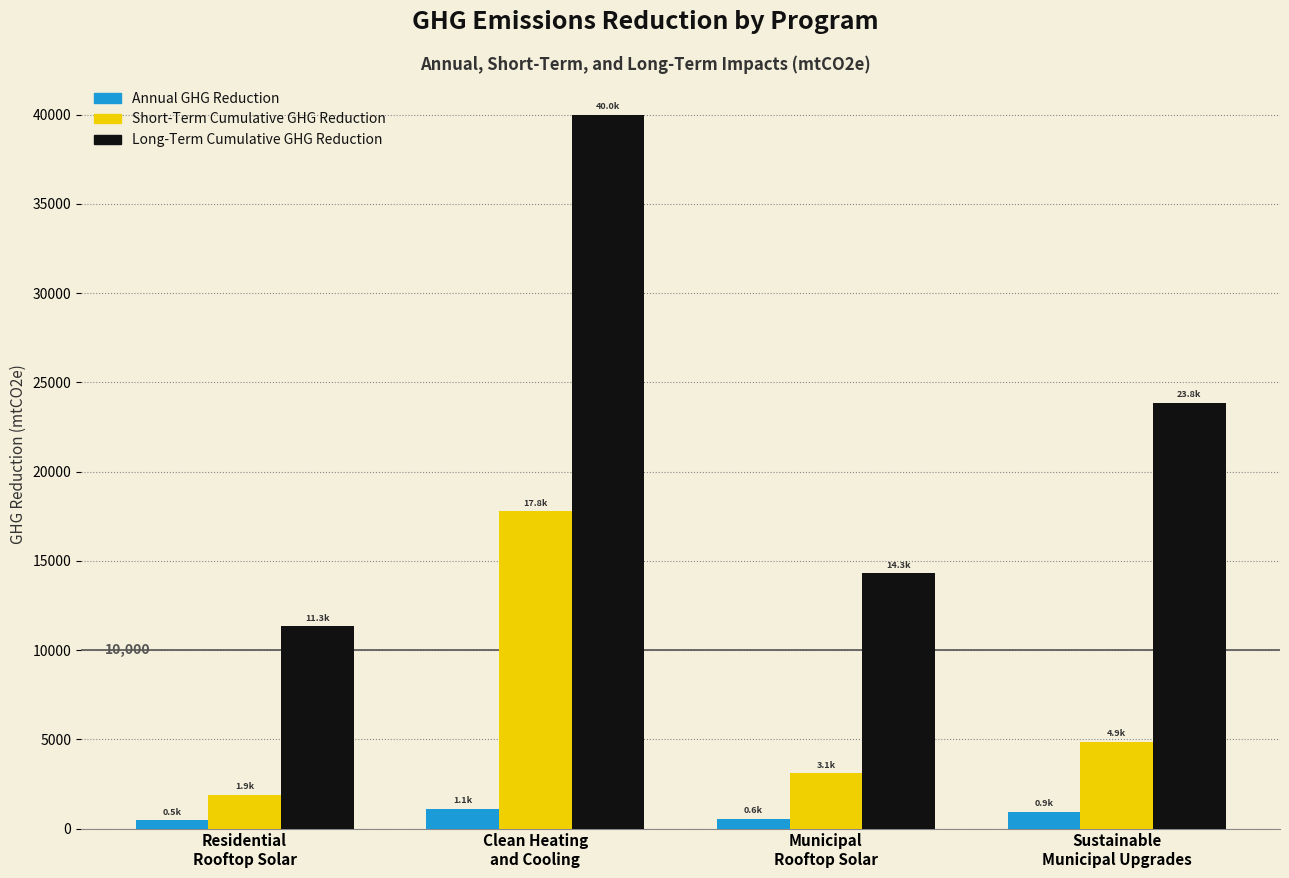

What is the difference between the second highest and minimum values in the Long-Term Cumulative GHG Reduction series?

12518.8